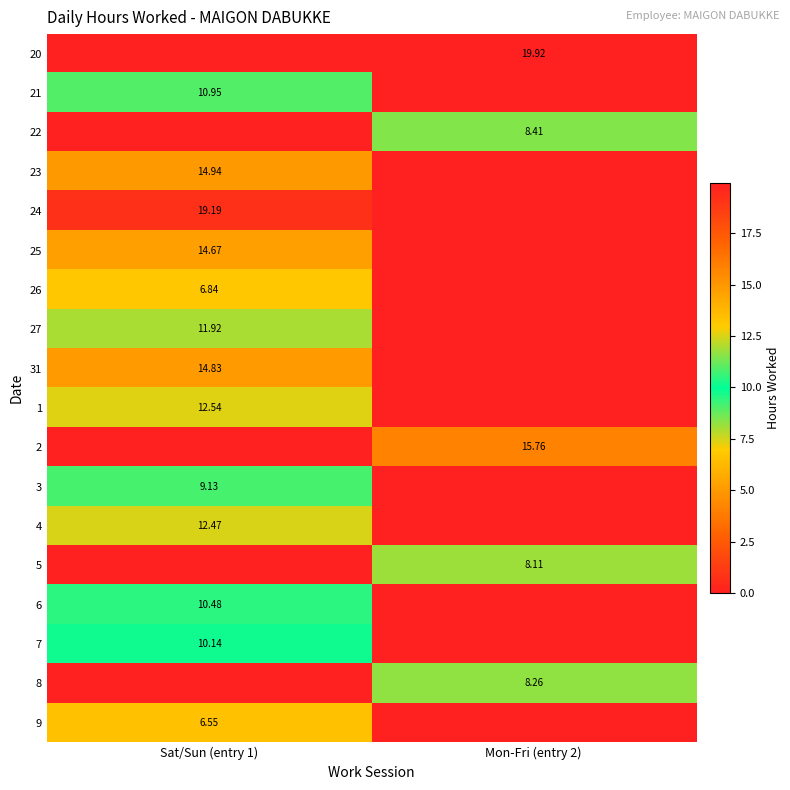

What is the maximum value shown in the chart?

19.9